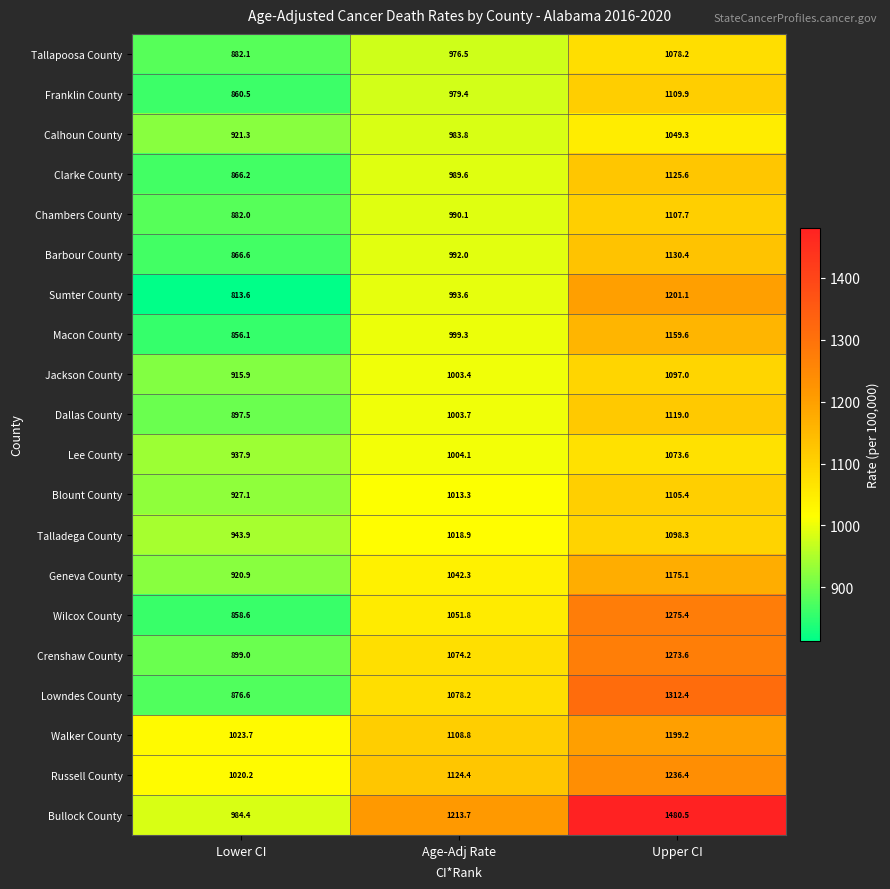

Rank the series by their maximum value, from lowest to highest.

Calhoun County, Lee County, Tallapoosa County, Jackson County, Talladega County, Blount County, Chambers County, Franklin County, Dallas County, Clarke County, Barbour County, Macon County, Geneva County, Walker County, Sumter County, Russell County, Crenshaw County, Wilcox County, Lowndes County, Bullock County